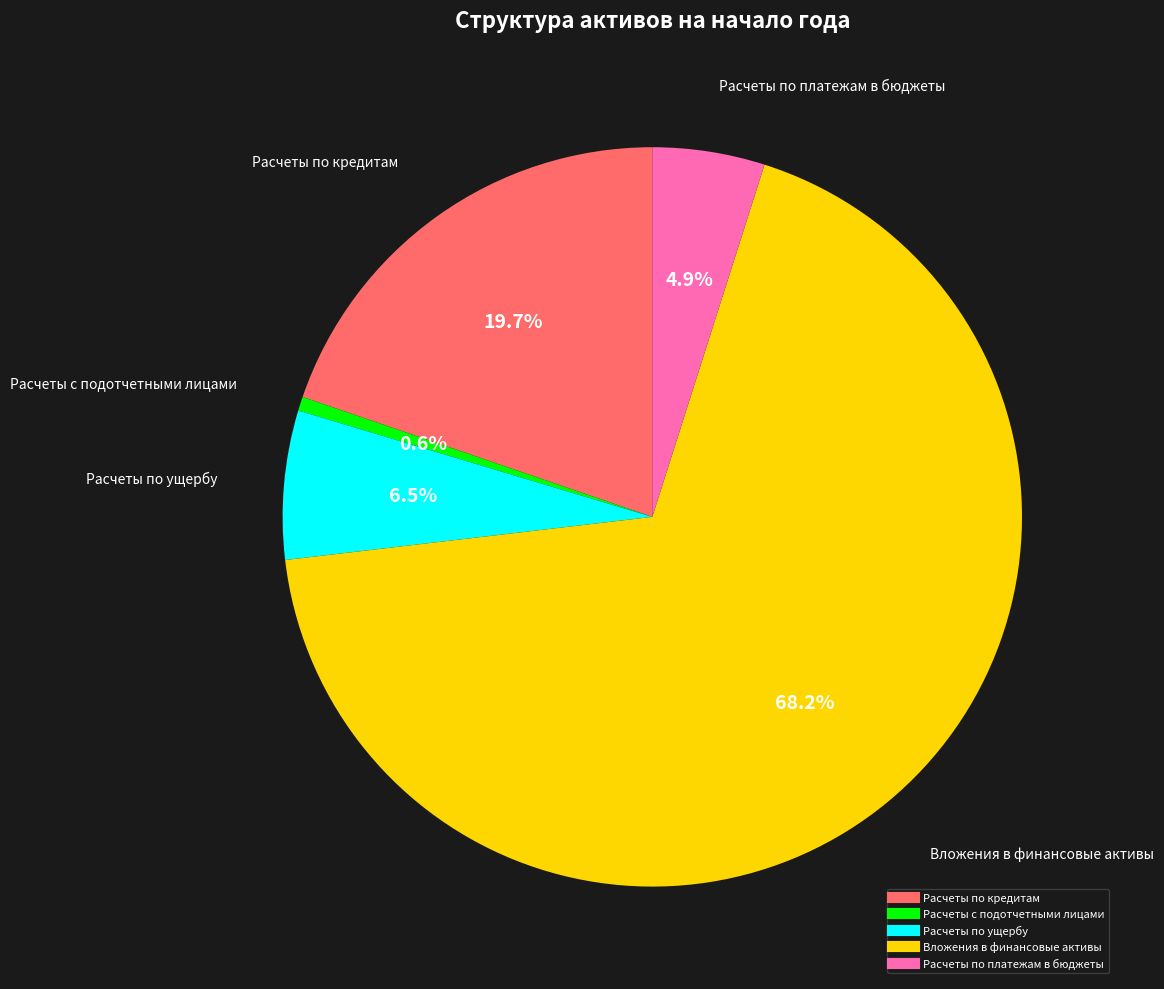

Approximately how many times larger is the value at Расчеты по ущербу compared to Расчеты по кредитам?

0.3